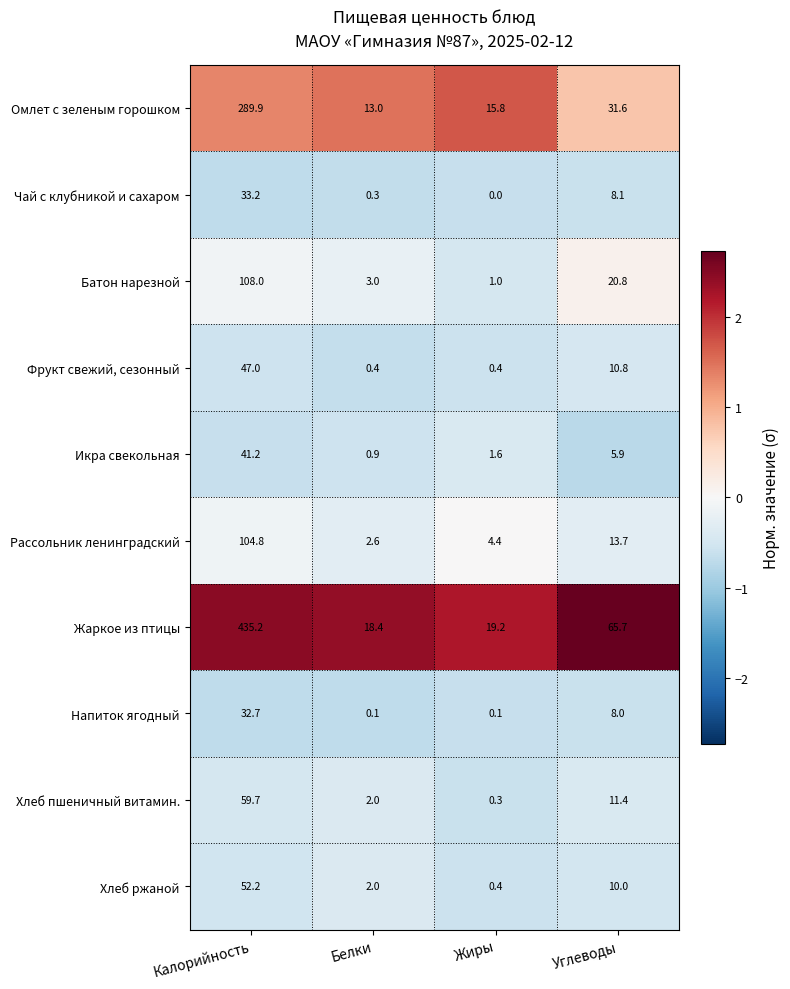

At which label is Чай с клубникой и сахаром closest to 16?

Углеводы